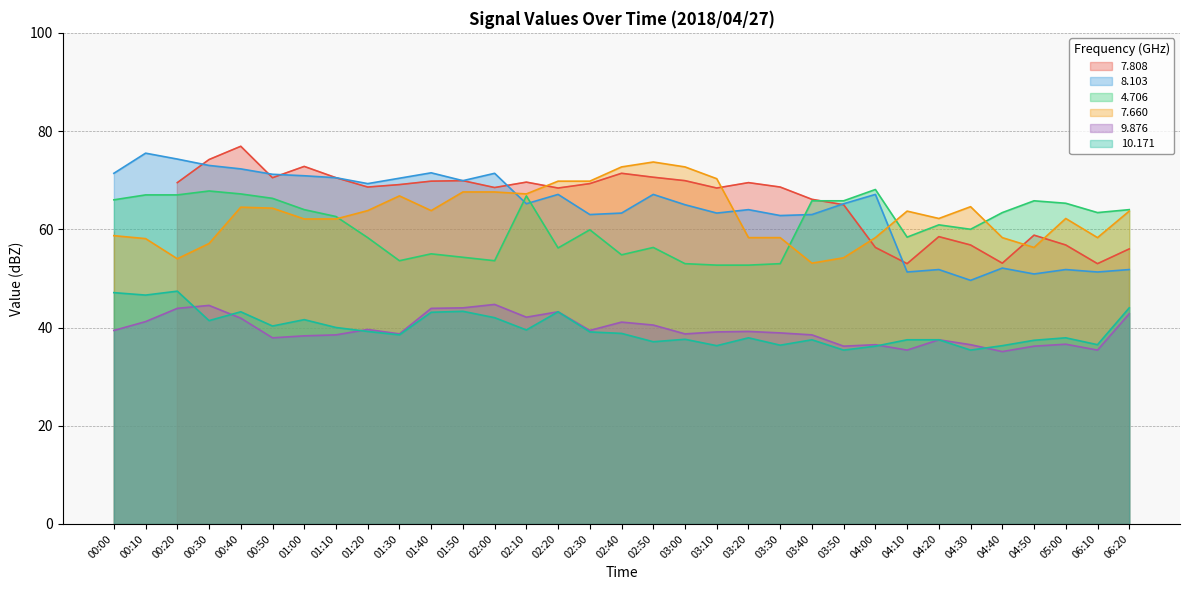

True or false: 9.876 and 8.103 intersect in this chart.

False